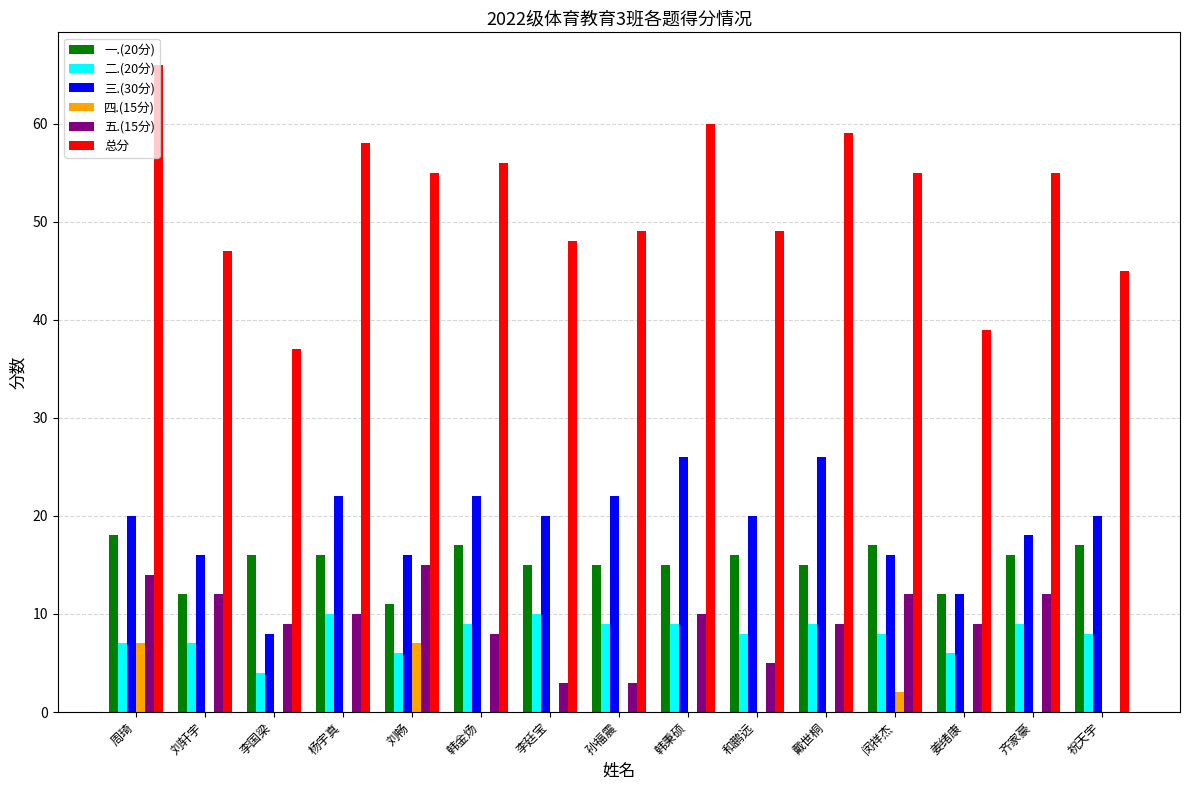

At which label does 五.(15分) reach its peak?

刘畅